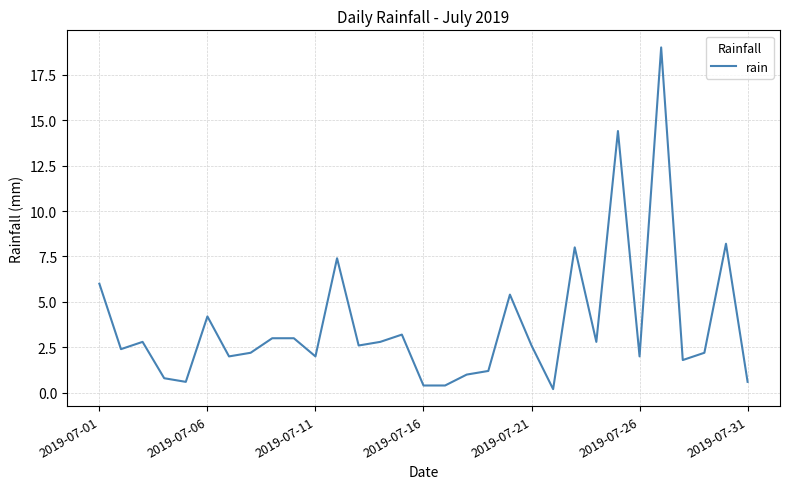

What is the difference between the maximum and minimum values?

18.8